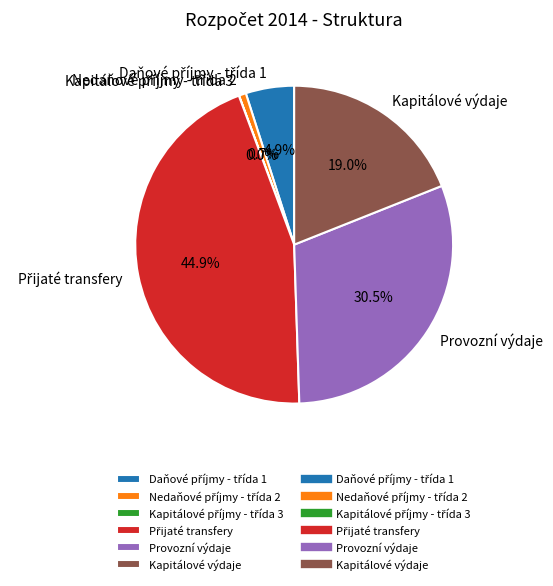

Is there a majority slice in this chart?

No